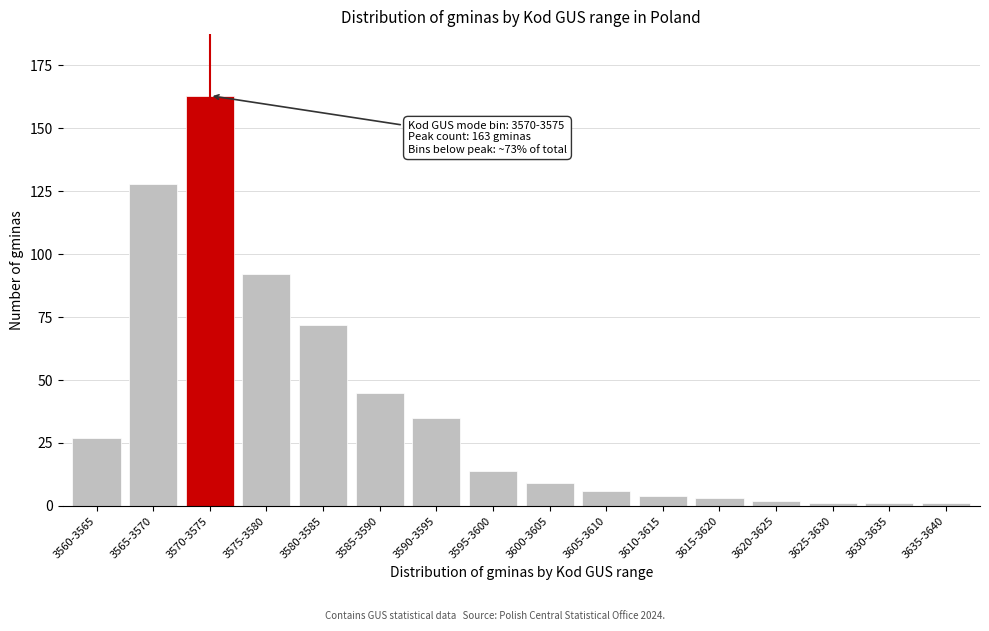

Reading left to right, extract all data points from this chart.

3560-3565=27	3565-3570=128	3570-3575=163	3575-3580=92	3580-3585=72	3585-3590=45	3590-3595=35	3595-3600=14	3600-3605=9	3605-3610=6	3610-3615=4	3615-3620=3	3620-3625=2	3625-3630=1	3630-3635=1	3635-3640=1